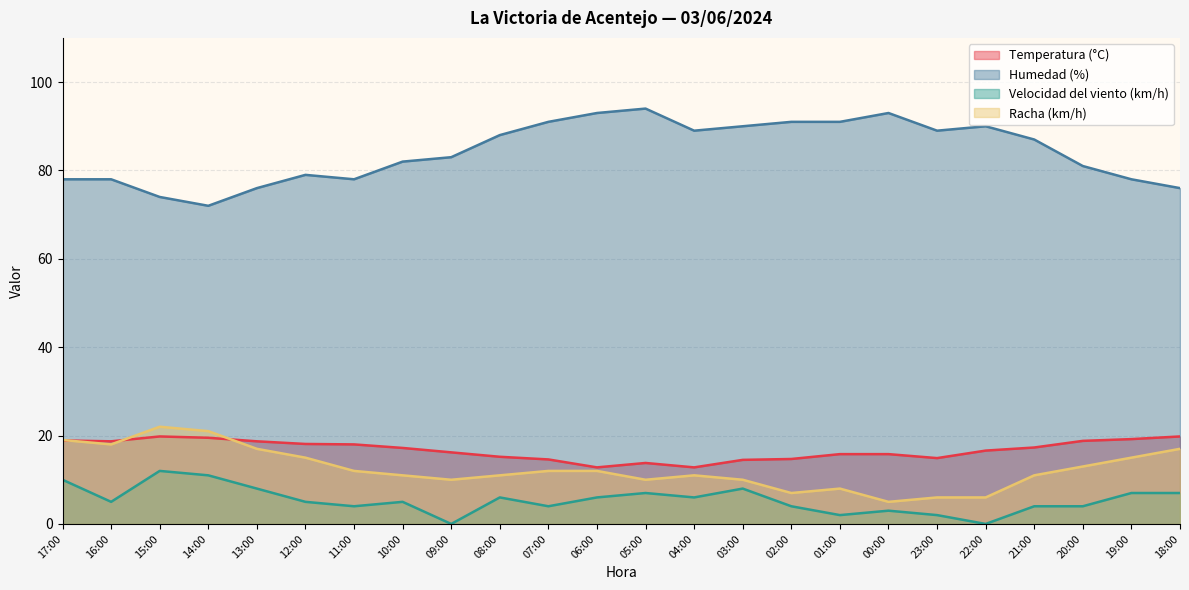

In Velocidad del viento (km/h), how many points are higher than both neighbors (excluding endpoints)?

6